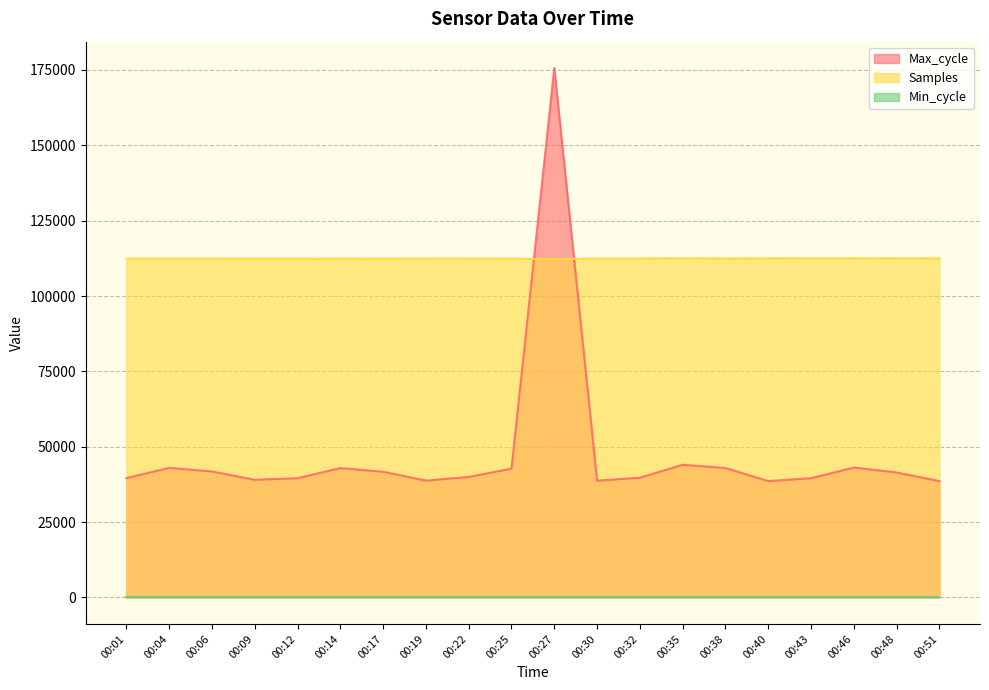

Between which two adjacent categories do Max_cycle and Samples first intersect?

00:25 and 00:27